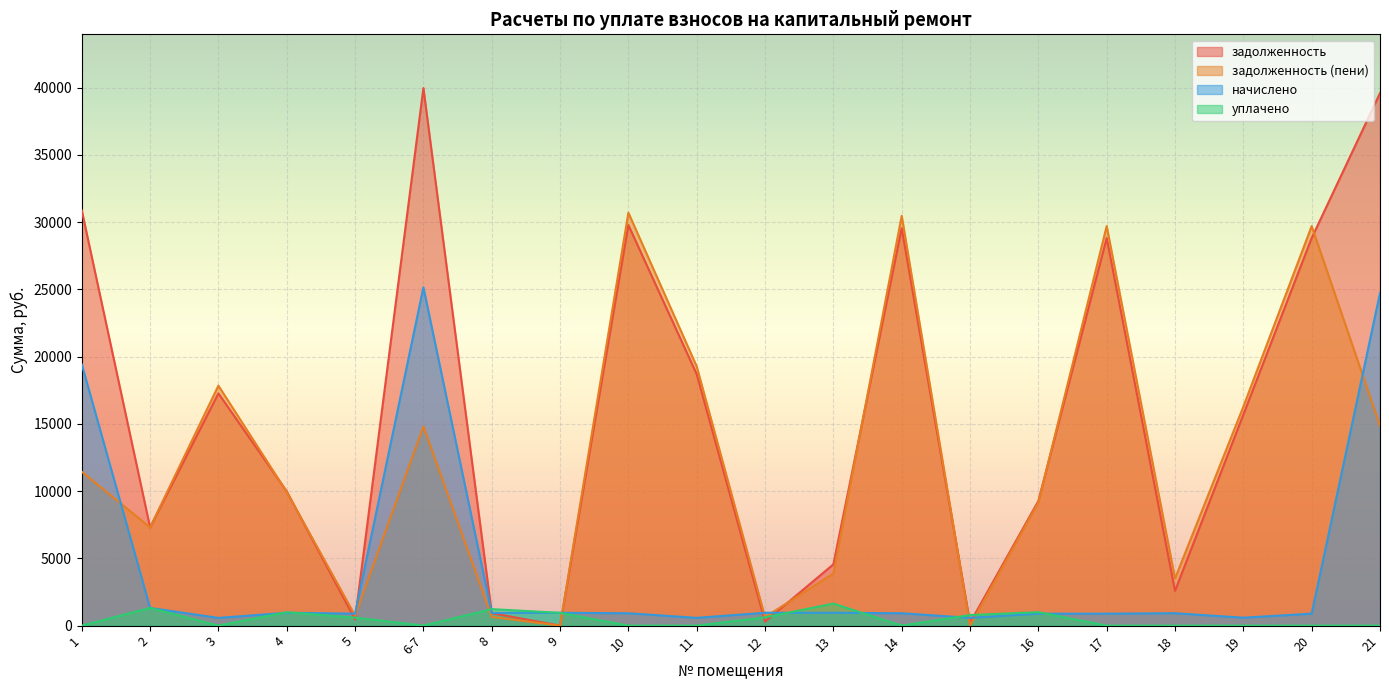

At which category is the sum across all series the highest?

6-7